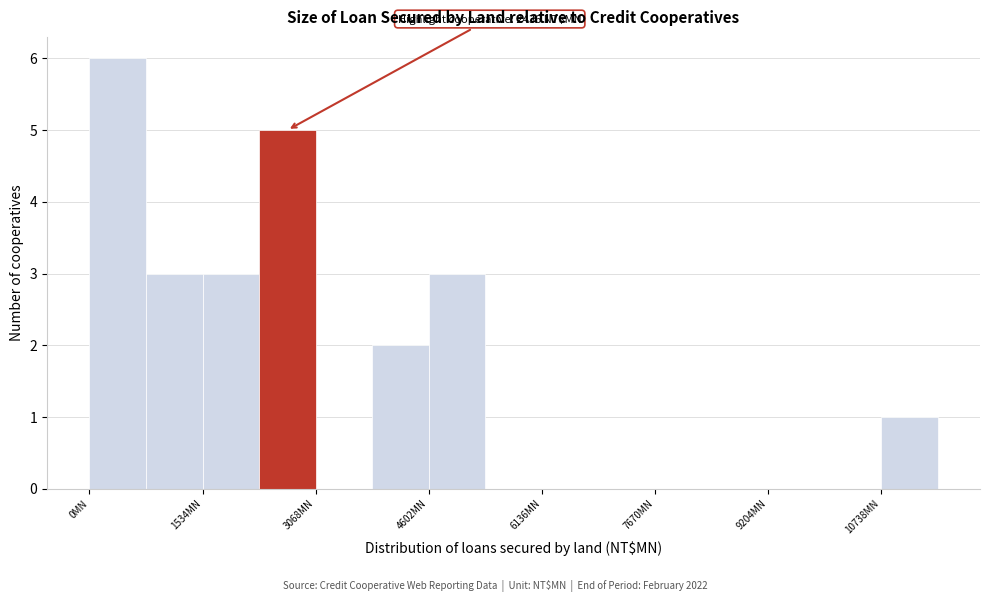

Read against the x-axis, roughly where is the centre of the tallest bar?

400